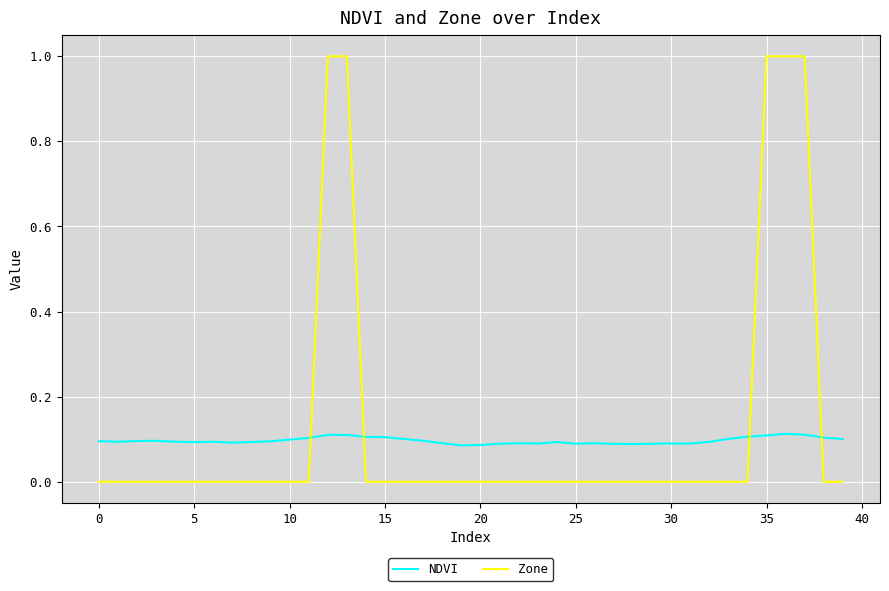

List the series in order of their peak value, lowest first.

NDVI, Zone